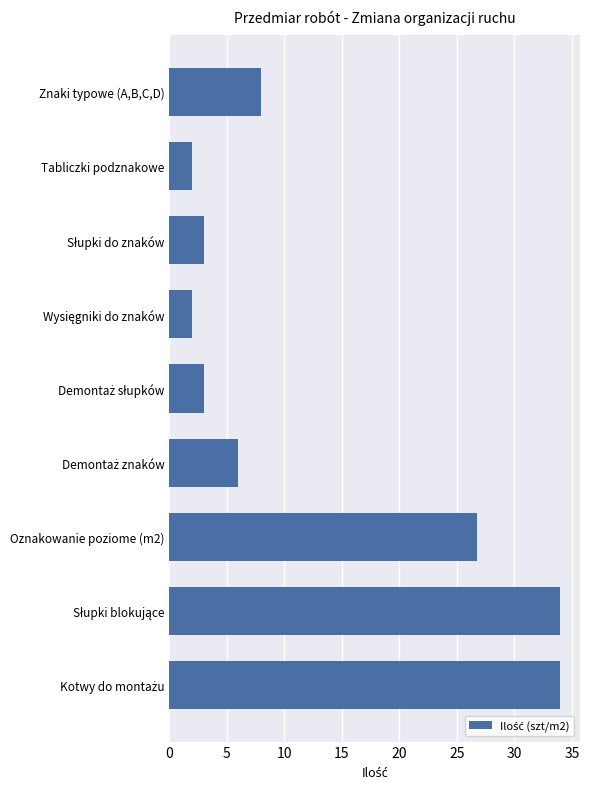

At which label is the value closest to 18?

Oznakowanie poziome (m2)